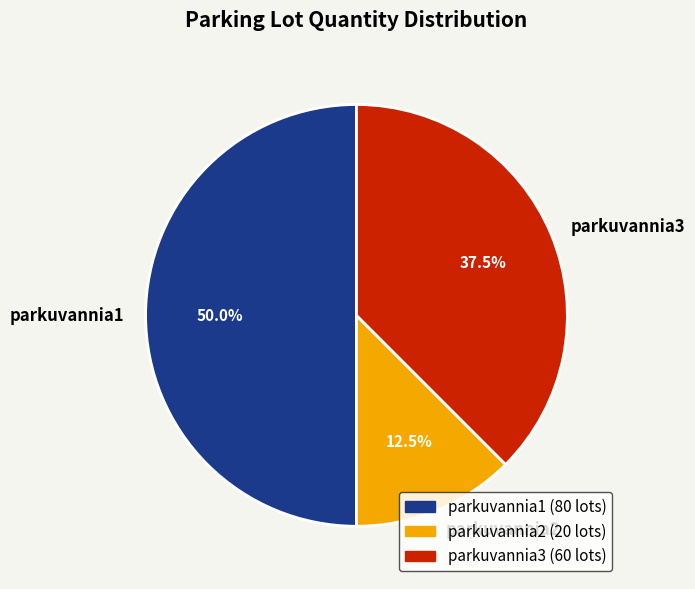

What is the ratio of the value at parkuvannia3 to the value at parkuvannia2?

3.0